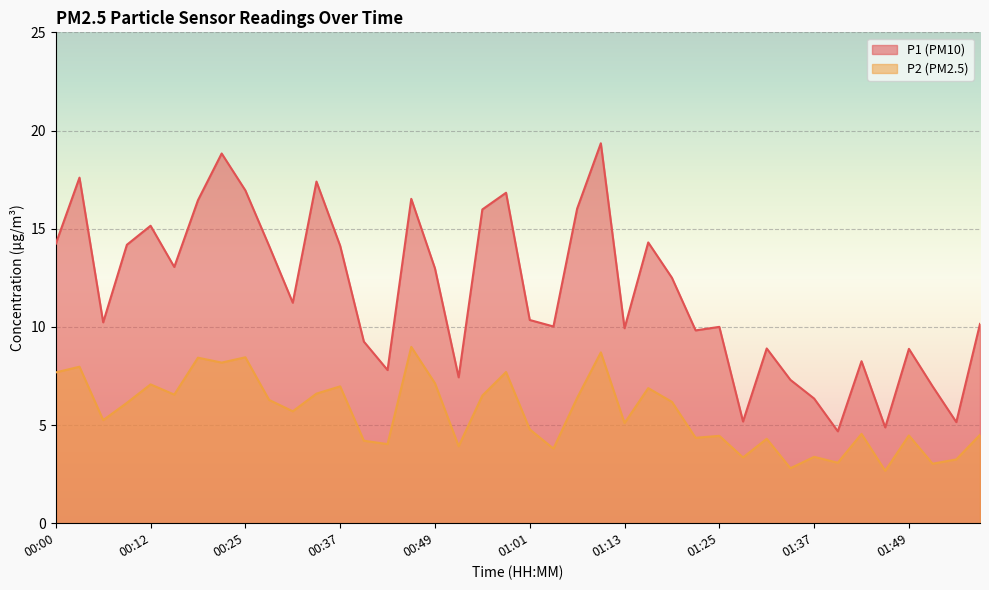

What is the difference between the highest and lowest values at 01:40?

1.6